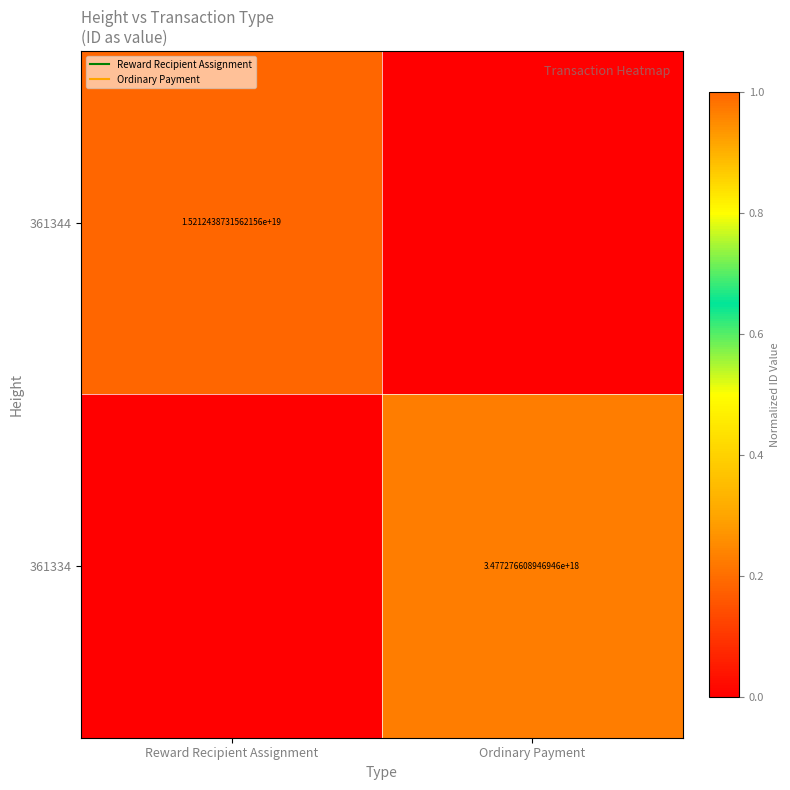

Which label corresponds to the largest value in the chart?

Reward Recipient Assignment